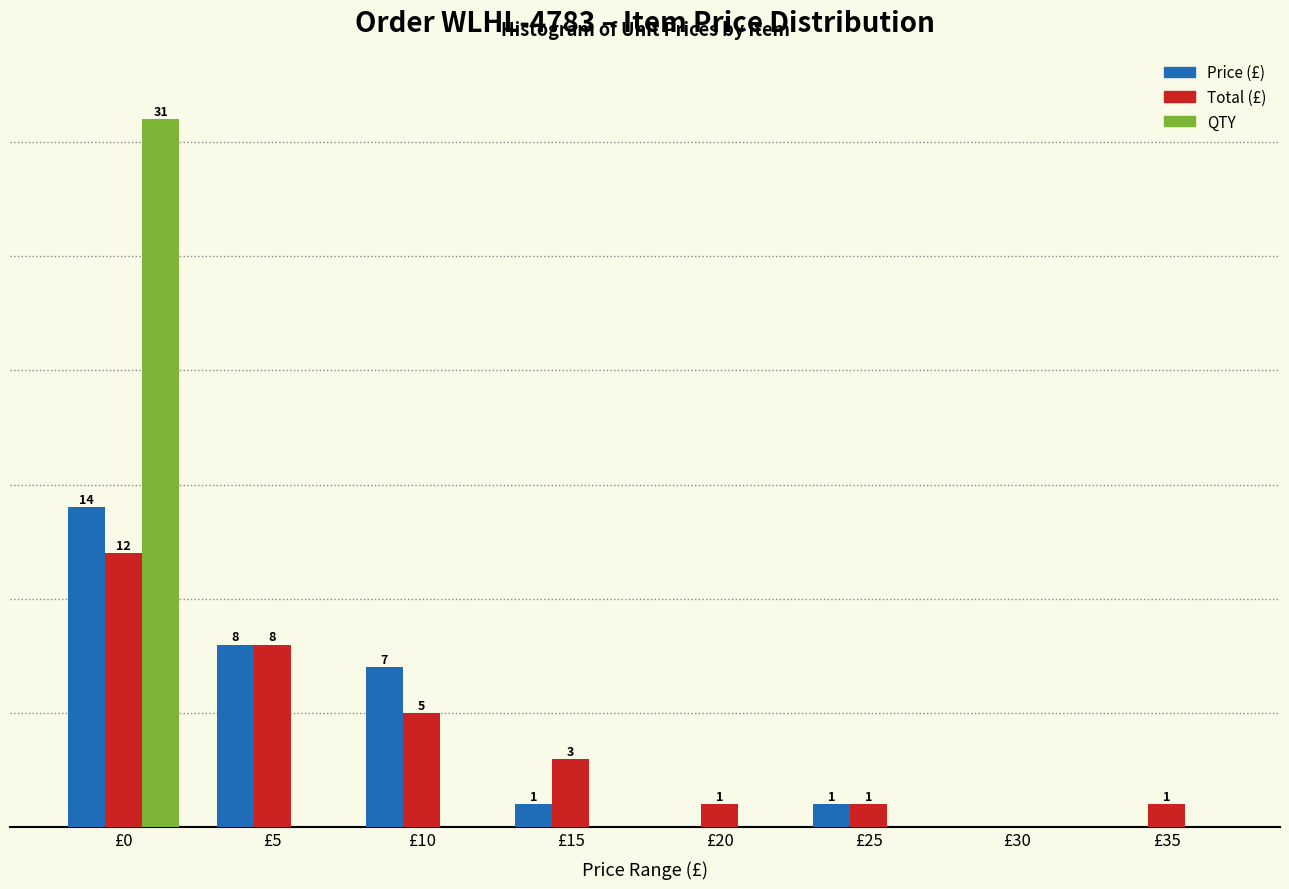

At which category does the chart reach its peak across all series?

£0